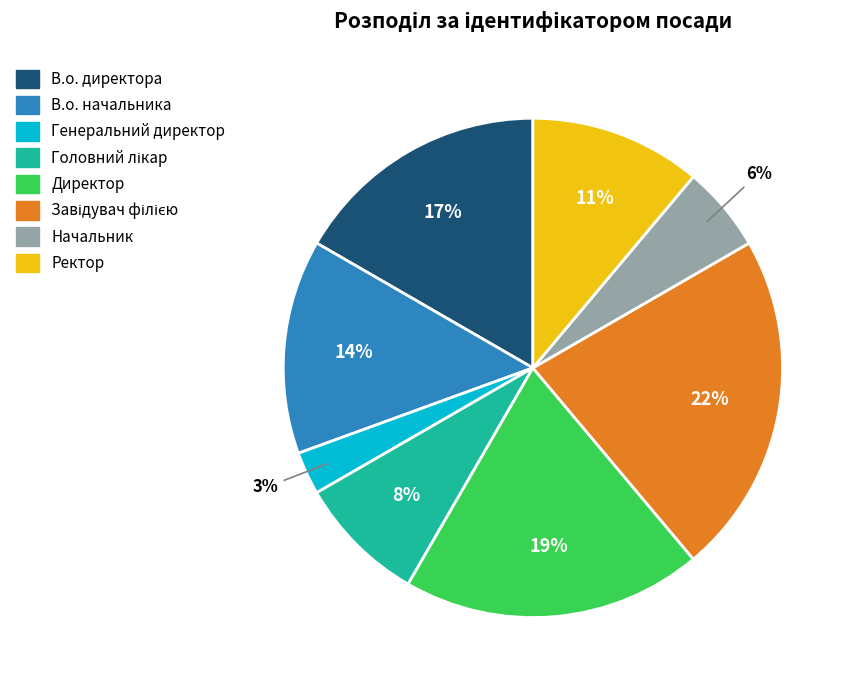

What percentage is the В.о. начальника slice, to the nearest percent?

14%